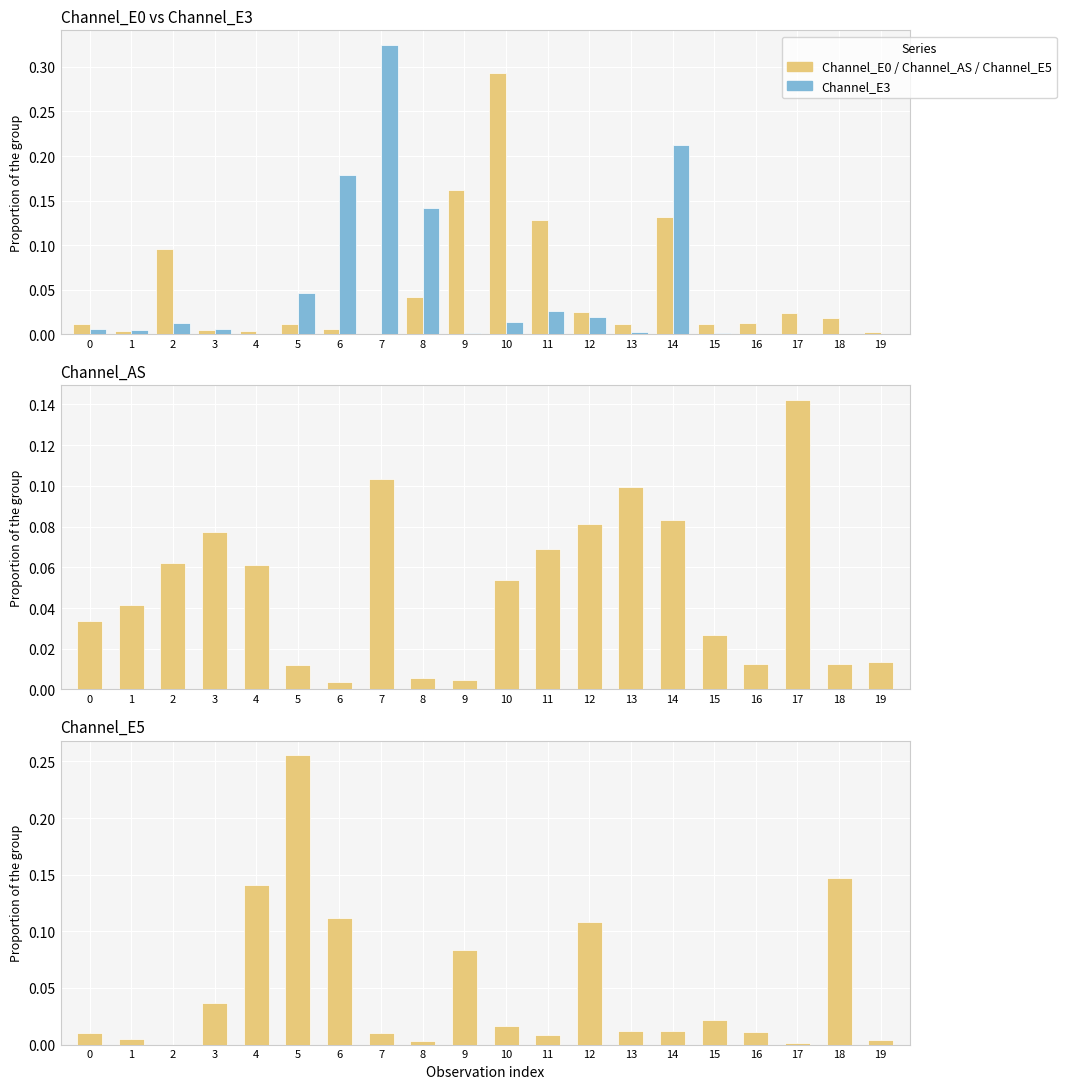

How many positive values does the Channel_E0 series have?

19